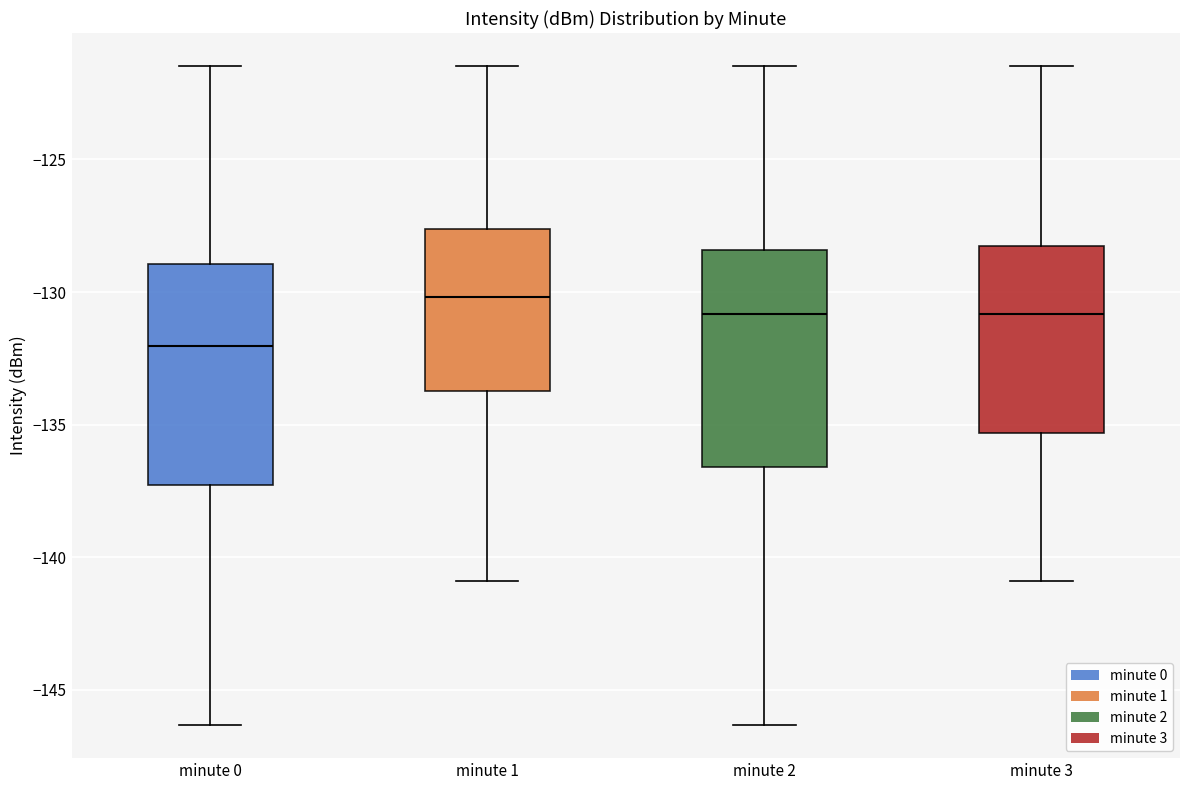

Which box has the lowest median line?

minute 0